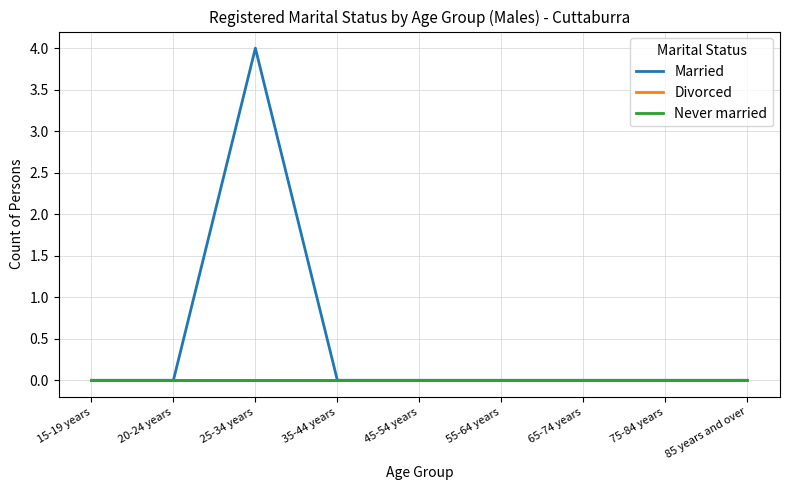

Does the chart have visible grid lines?

Yes